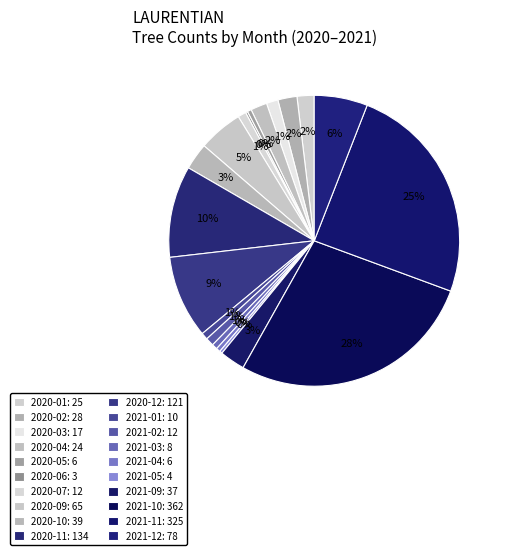

To the nearest percent, what percentage of the pie is 2021-10?

28%